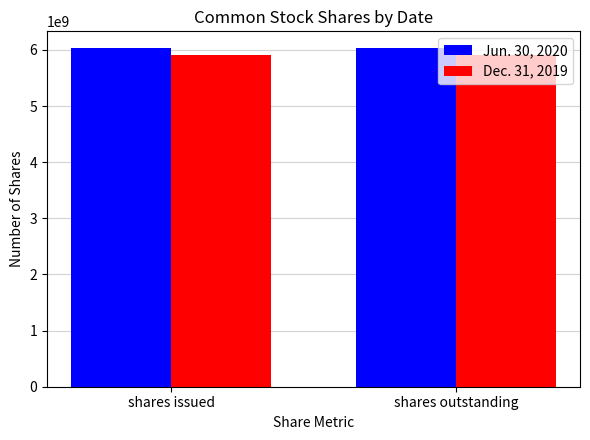

What is the highest value of the Dec. 31, 2019 series?

5903508139